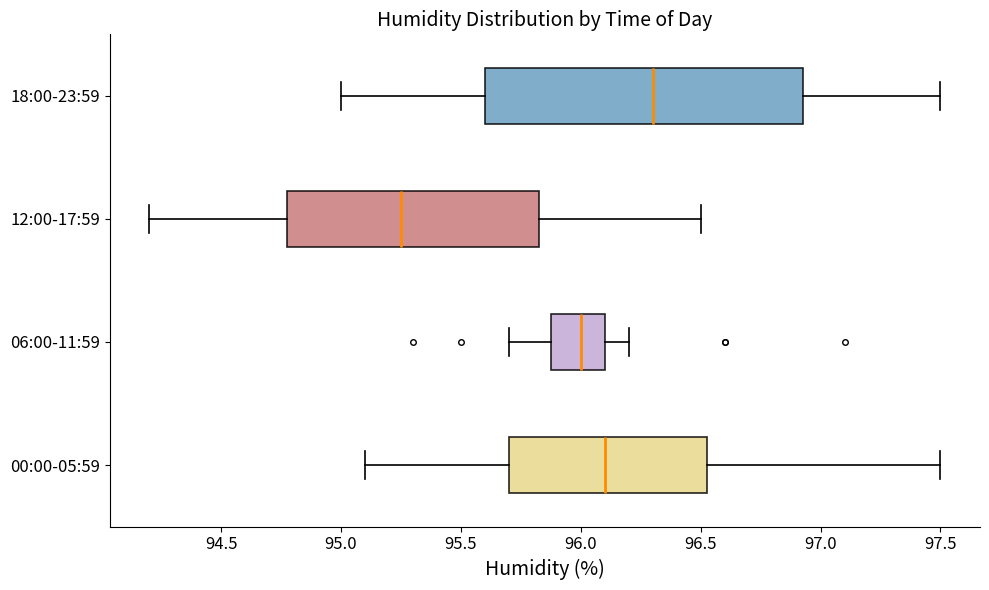

Which box is the widest, from its left edge to its right edge?

18:00-23:59